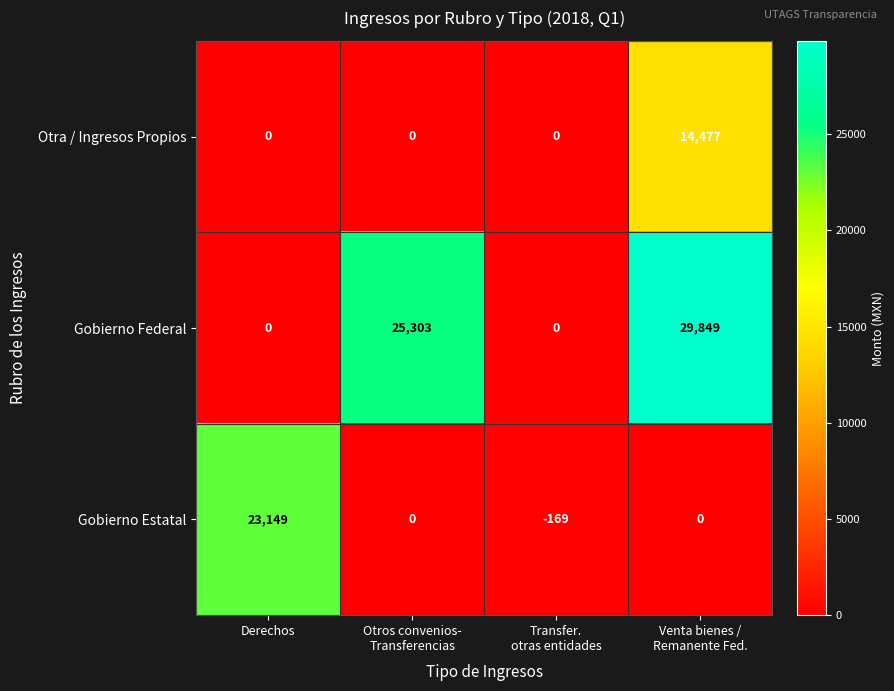

What is the difference between the highest and lowest values at Transfer.
otras entidades?

169